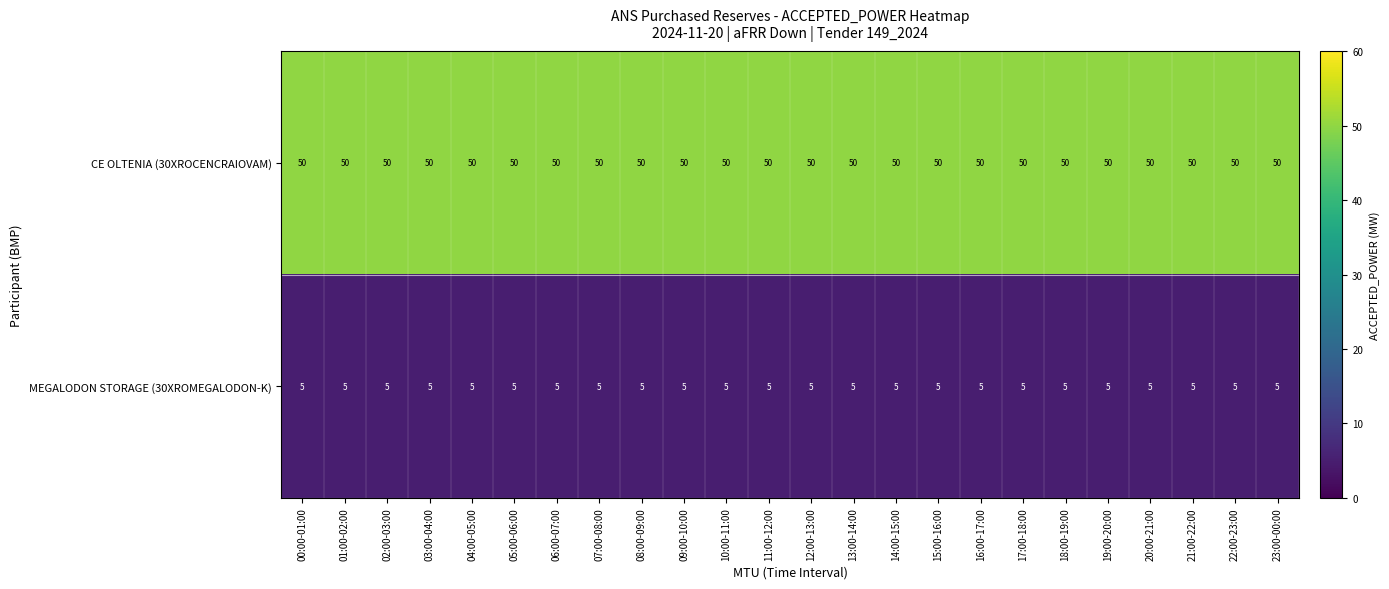

What is the sum of the CE OLTENIA (30XROCENCRAIOVAM) values at 13:00-14:00 and 01:00-02:00?

100